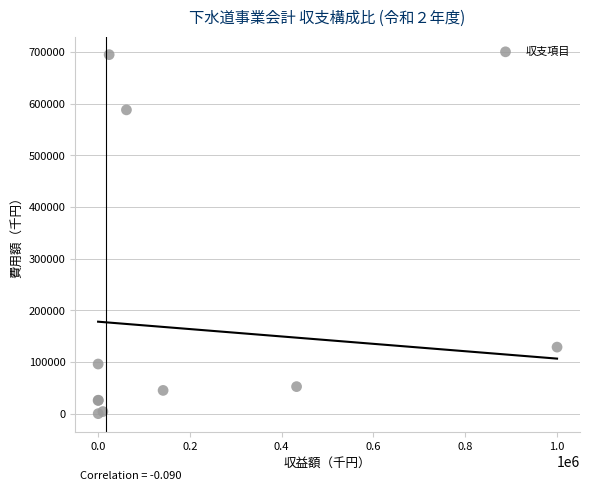

What Y value in the scatter plot is closest to 347649?

129027